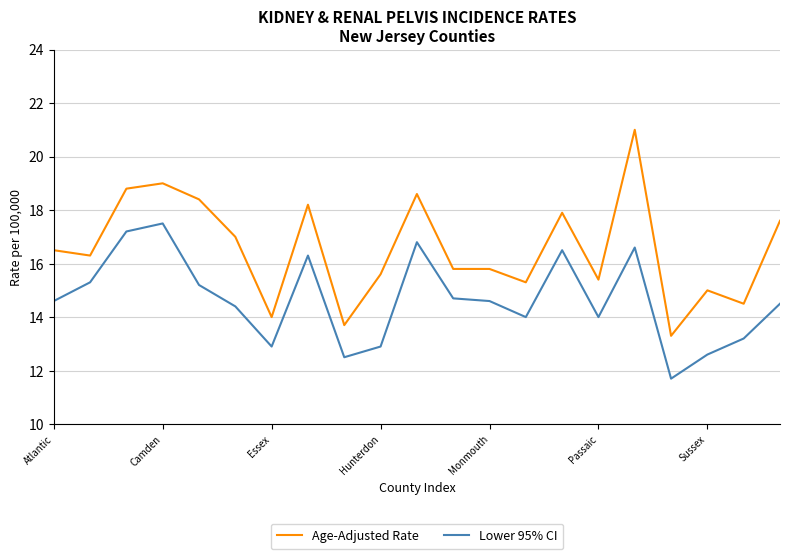

List the series in order of their peak value, lowest first.

Lower 95% CI, Age-Adjusted Rate